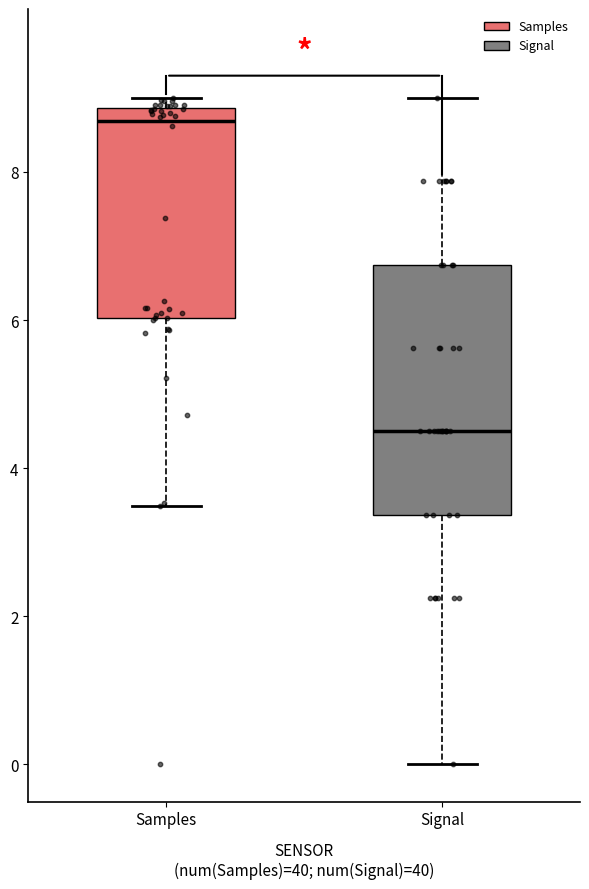

Reading left to right, transcribe this box plot: for each box, give where its median line is, the range the box spans, and where its two whiskers end, as read against the y-axis. The values are not printed on the chart, so give them approximately, as read against the axis.

Samples: median 8.6, box 6.0 to 8.8, whiskers 3.4 to 9.0
Signal: median 4.6, box 3.4 to 6.8, whiskers 0.0 to 9.0